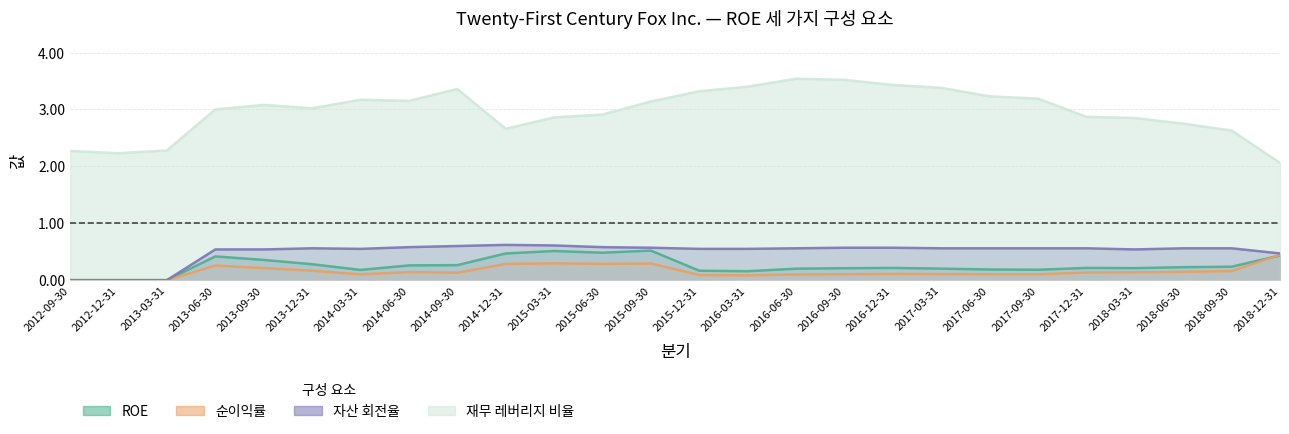

What are all the series names shown in the legend?

ROE, 순이익률, 자산 회전율, 재무 레버리지 비율